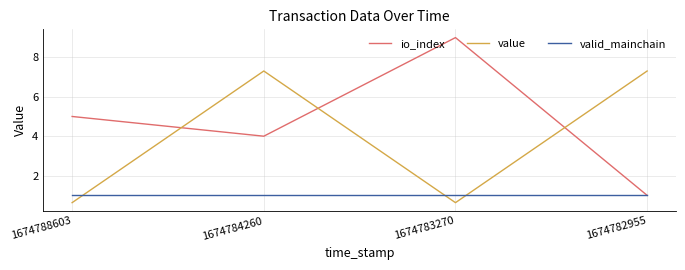

What is the difference between the highest and lowest values at 1674784260?

6.3